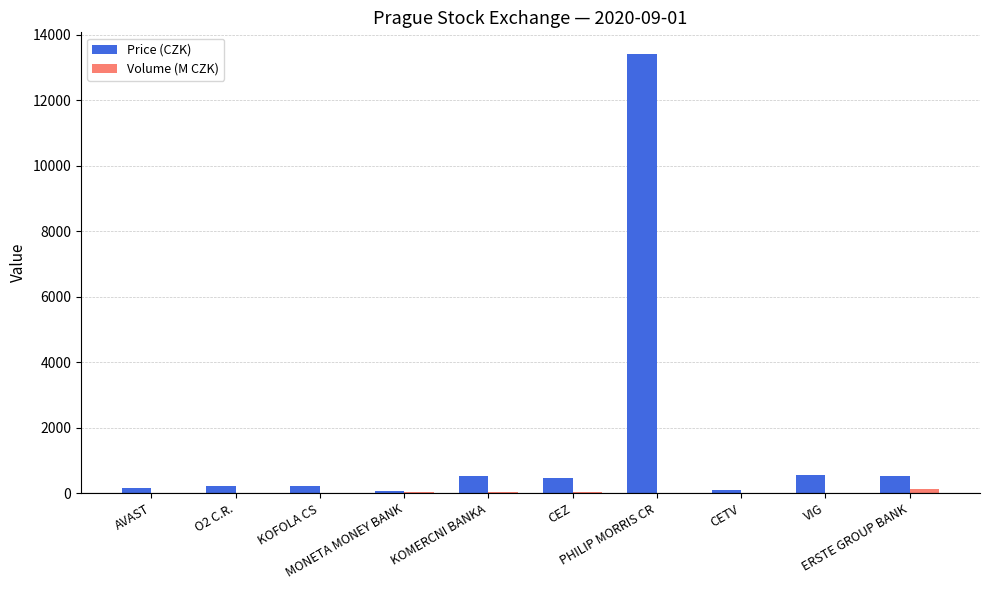

How many groups of bars are there?

10